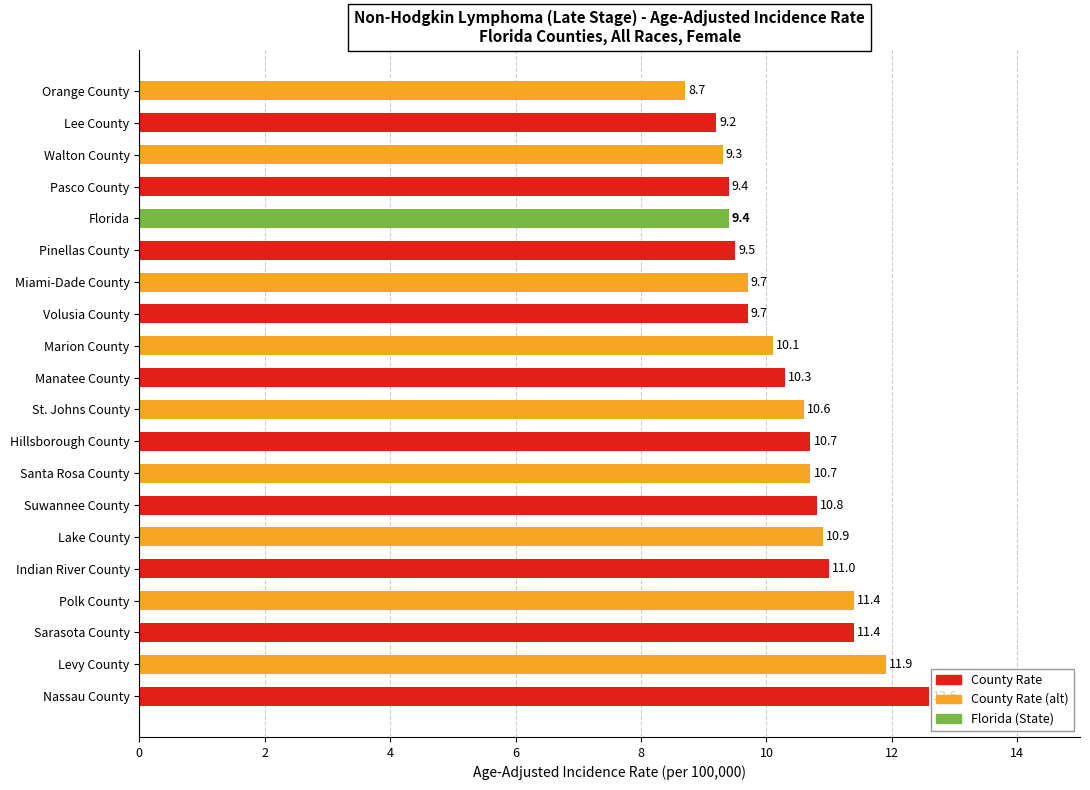

The value at Nassau County is 19.6. True or false?

False